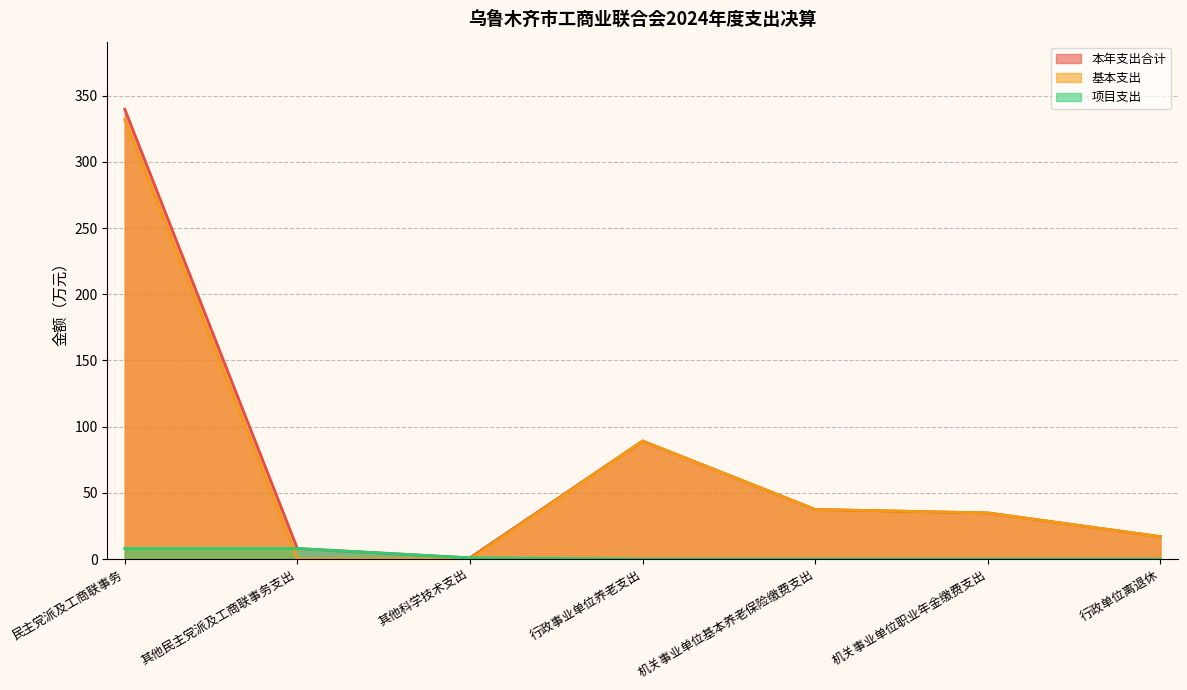

What is the difference between the second highest and second lowest values in the 项目支出 series?

7.9